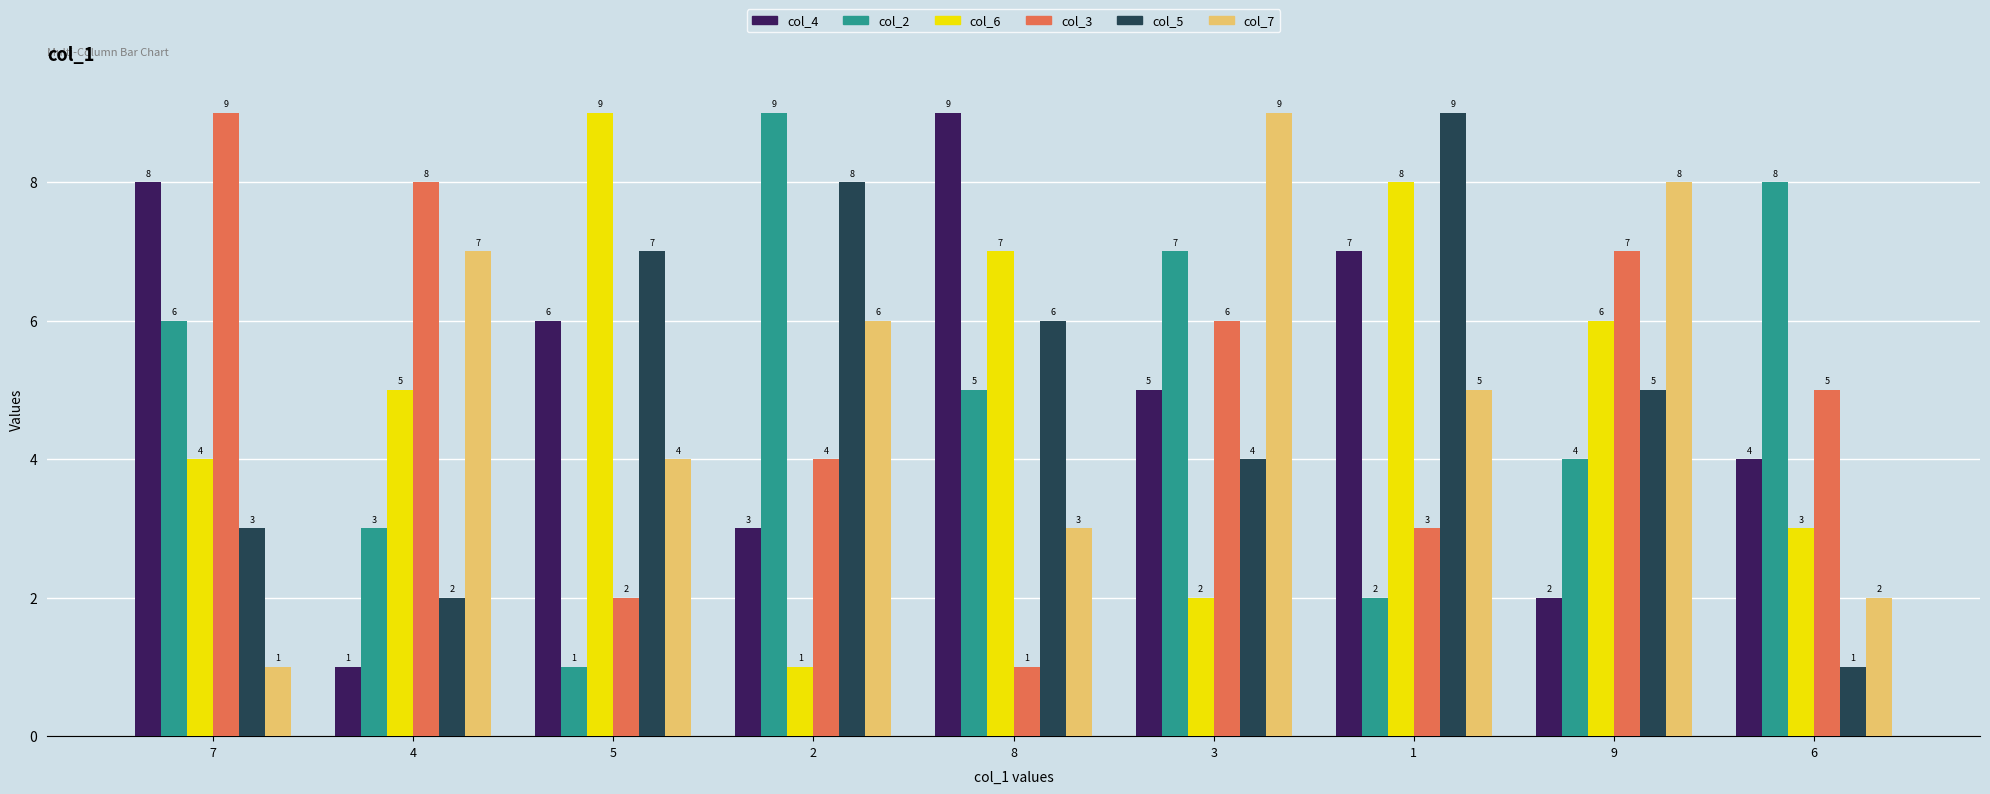

What is the minimum value for col_7?

1